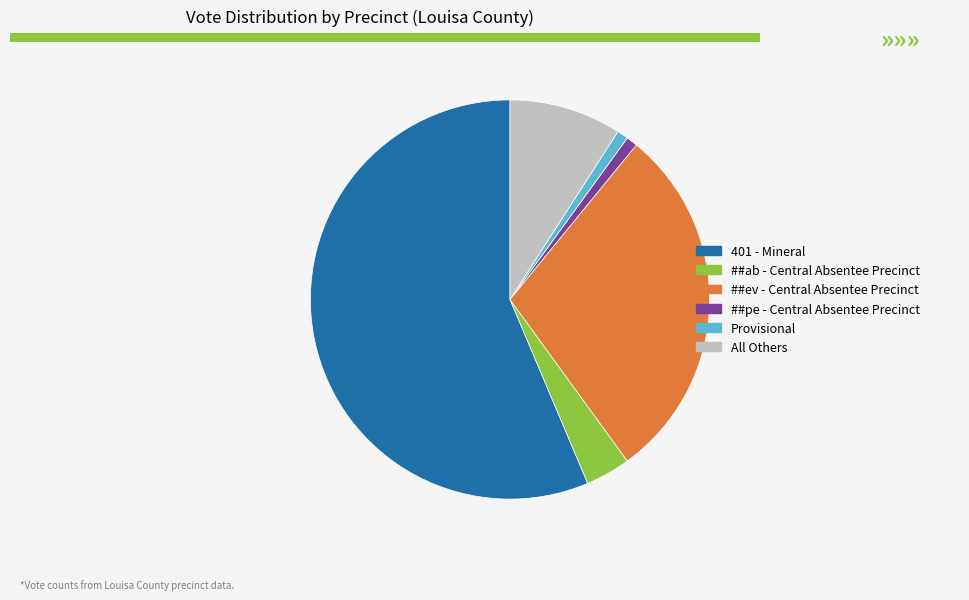

True or false: 401 - Mineral accounts for 56% of the total.

True